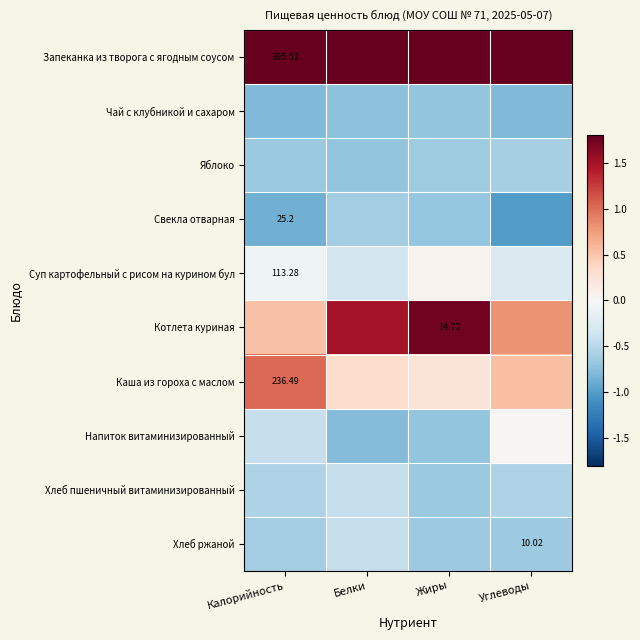

List the series in order of their peak value, lowest first.

Чай с клубникой и сахаром, Свекла отварная, Яблоко, Хлеб пшеничный витаминизированный, Хлеб ржаной, Напиток витаминизированный, Суп картофельный с рисом на курином бул, Каша из гороха с маслом, Котлета куриная, Запеканка из творога с ягодным соусом